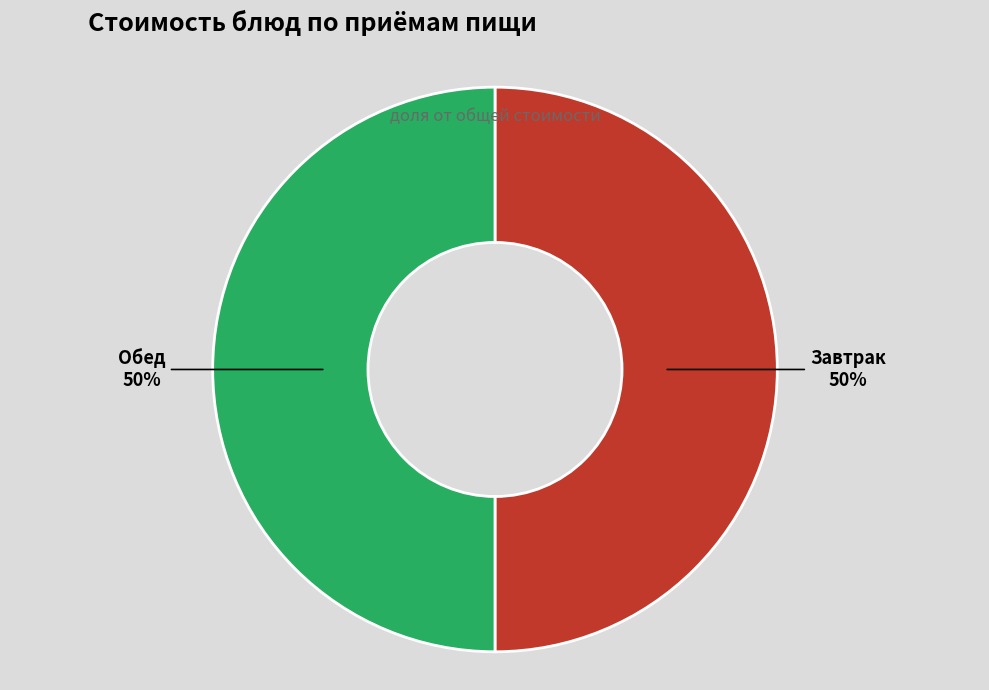

To the nearest percent, what percentage of the pie is Обед?

50%